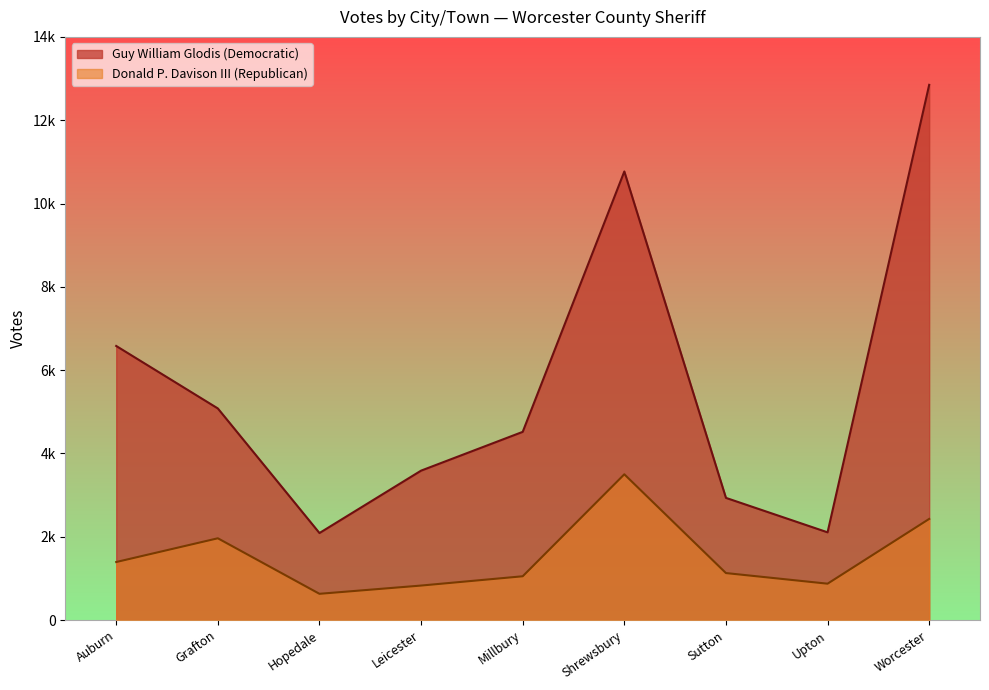

What position from the left is Auburn?

1